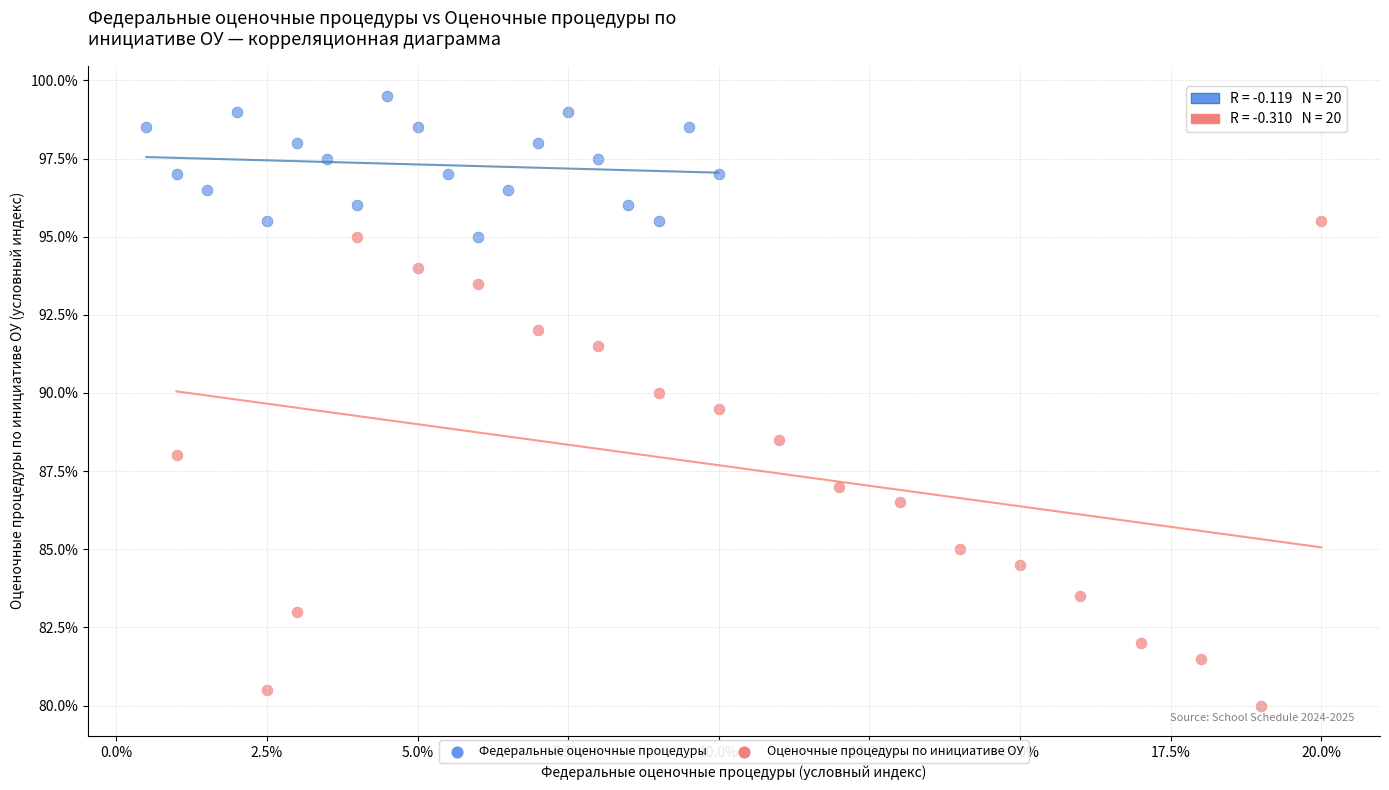

Which series has the largest Y range (max minus min)?

Оценочные процедуры по инициативе ОУ